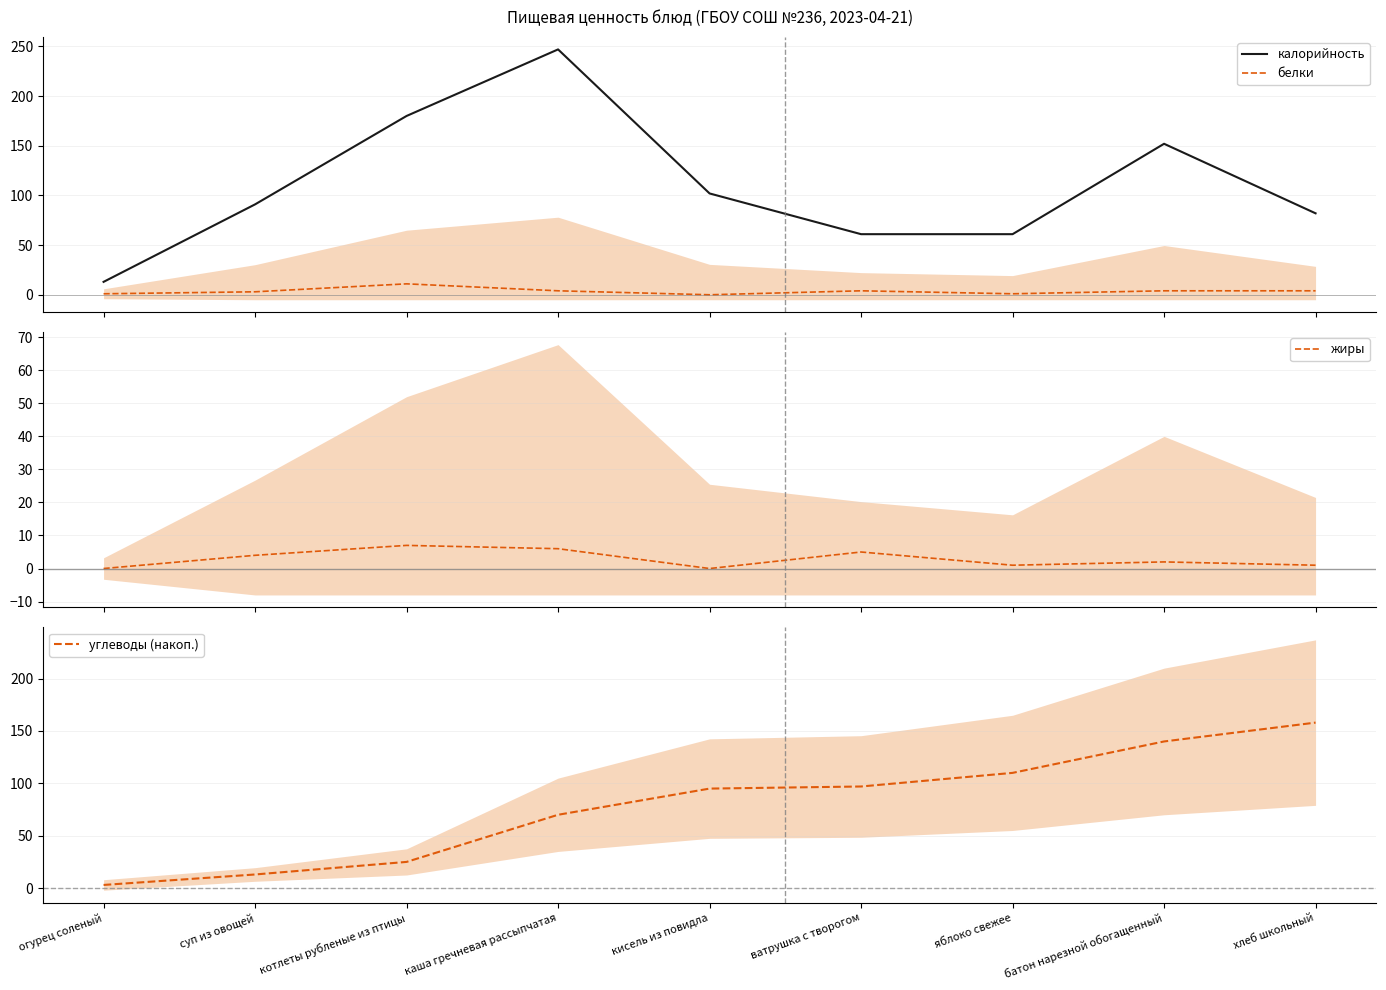

What are all the series names shown in the legend?

калорийность, белки, жиры, углеводы (накоп.)